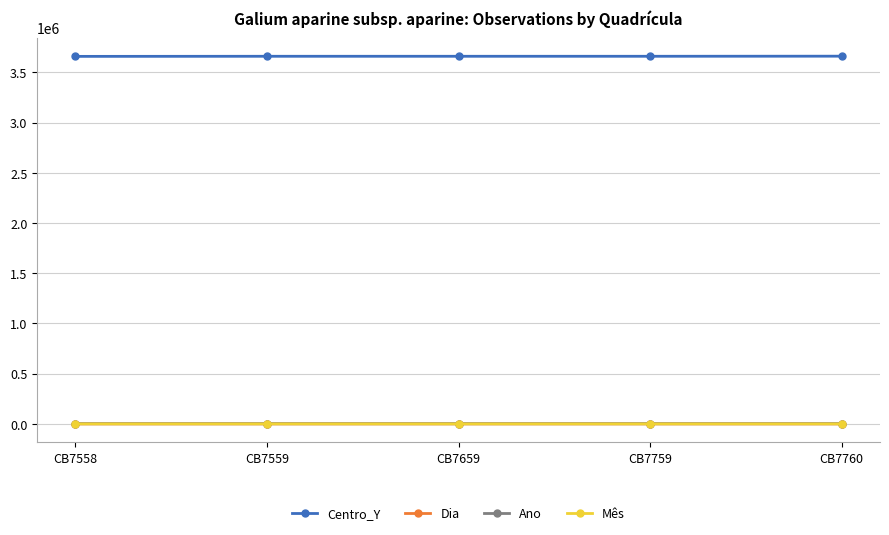

True or false: Mês has a value of 5 at CB7760.

True